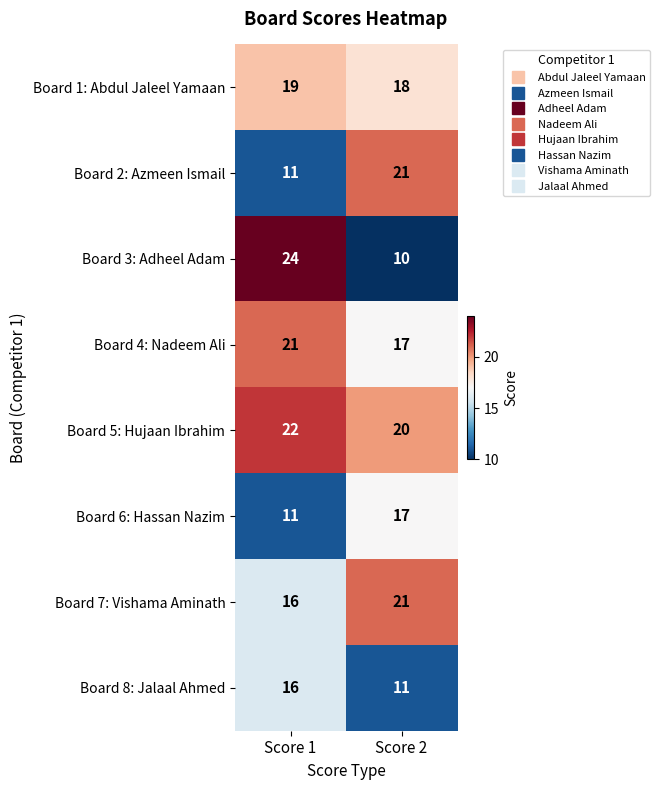

What is the spread (max minus min) of values at Score 2?

11